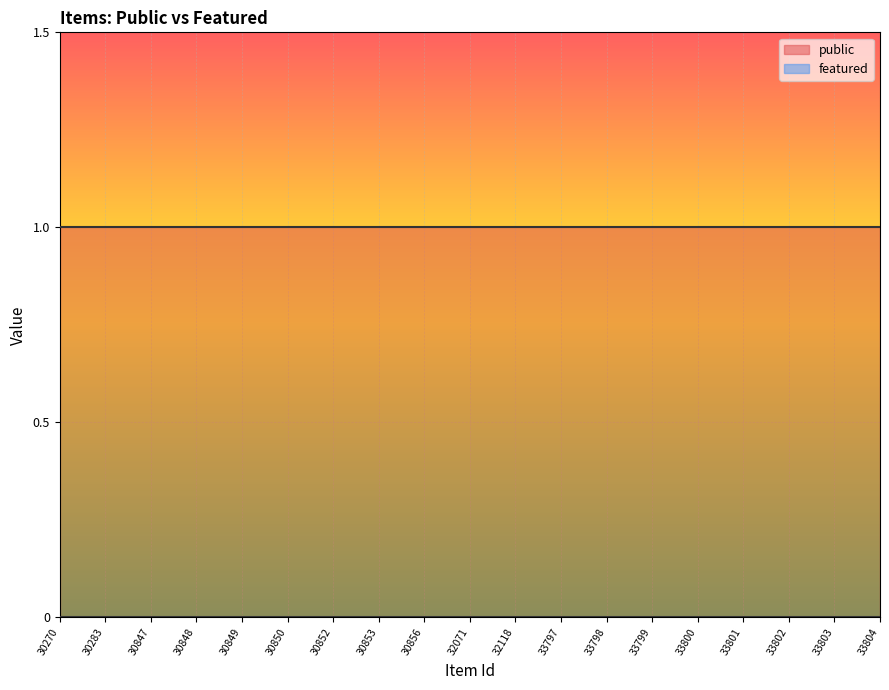

At how many categories does at least one series exceed 0?

19